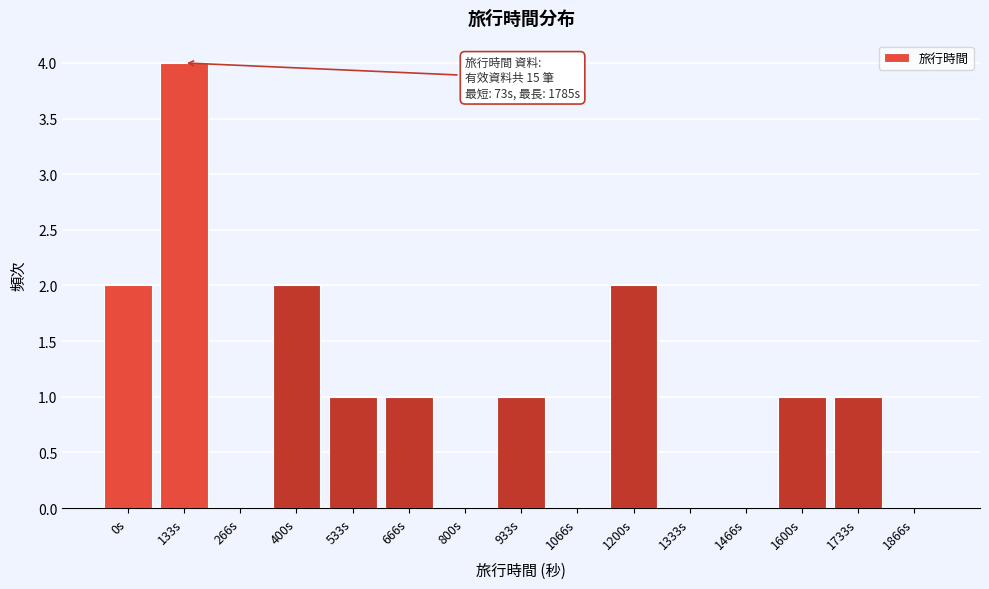

Reading left to right, what are all the values shown in this chart?

0s=2	133s=4	266s=0	400s=2	533s=1	666s=1	800s=0	933s=1	1066s=0	1200s=2	1333s=0	1466s=0	1600s=1	1733s=1	1866s=0